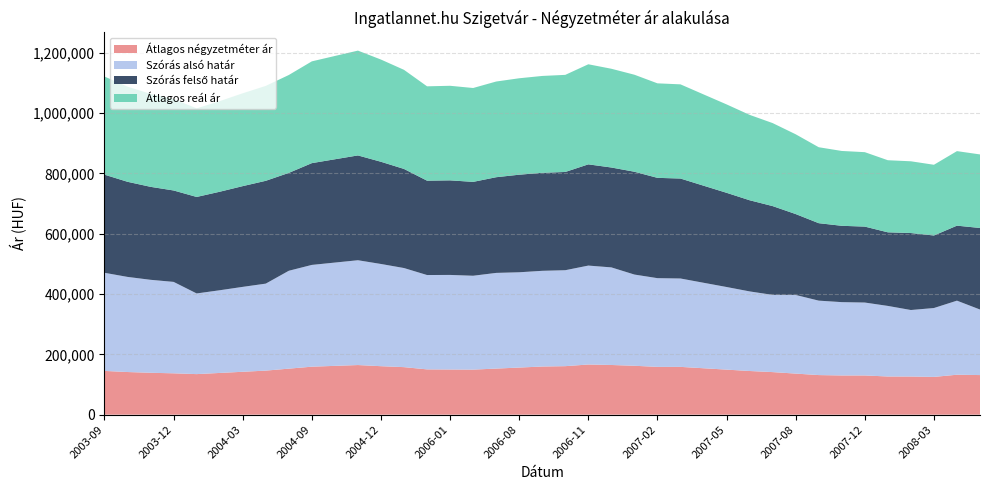

Reading right to left, what are all the values shown in this chart?

Átlagos négyzetméter ár: 131216	132362	125112	126383	126508	129926	129926	131197	136127	141057	144715	149270	153824	158379	158379	162037	164650	166218	160736	159539	156124	152710	149296	149680	150064	157499	160648	164446	161731	159016	152502	145988	142125	138262	134398	137049	138816	141289	145000
Szórás alsó határ: 217239	245477	228332	220460	233935	241705	243034	246736	260598	255929	263797	273846	283377	292948	294075	302367	323488	327918	318044	317248	315820	317159	311141	313459	312741	328464	338783	347401	342386	337349	324444	288347	281454	274062	267363	303017	308167	315284	325251
Szórás felső határ: 270319	248625	240448	255154	243941	251711	253040	256742	268200	294325	302193	312242	321775	331346	332473	340765	331092	335522	325648	324852	323424	317159	311141	313459	312741	328464	338783	347401	342386	337349	324444	340821	333928	326536	319837	303017	308167	315284	325251
Átlagos reál ár: 243779	247051	234390	237807	238938	246708	248037	251739	264399	275127	282995	293044	302576	312147	313274	321566	327290	331720	321846	321050	319622	317159	311141	313459	312741	328464	338783	347401	342386	337349	324444	314584	307691	300299	293600	303017	308167	315284	325251